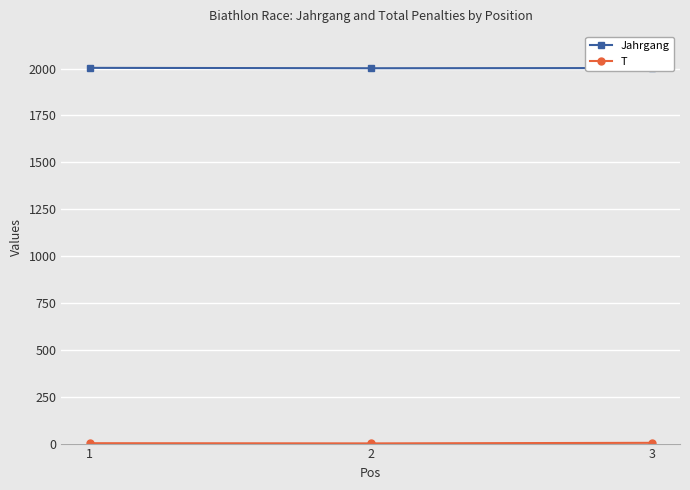

What is the highest value of the Jahrgang series?

2004